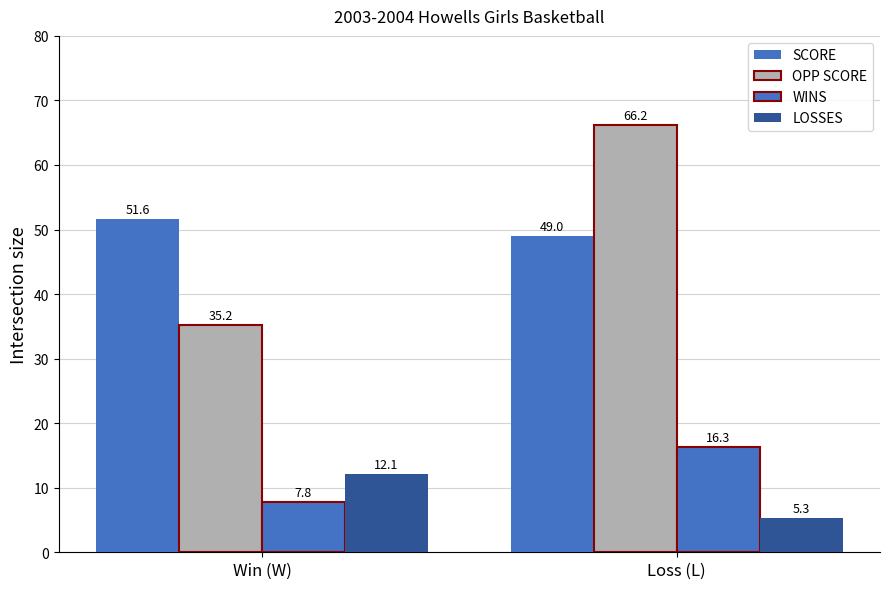

True or false: LOSSES has a value of 2.7 at Loss (L).

False